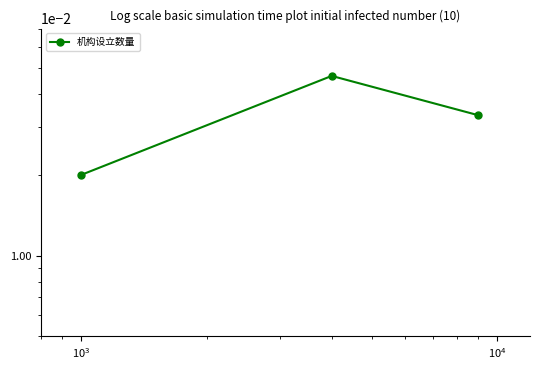

Count the values in the range 0 to 1.

3